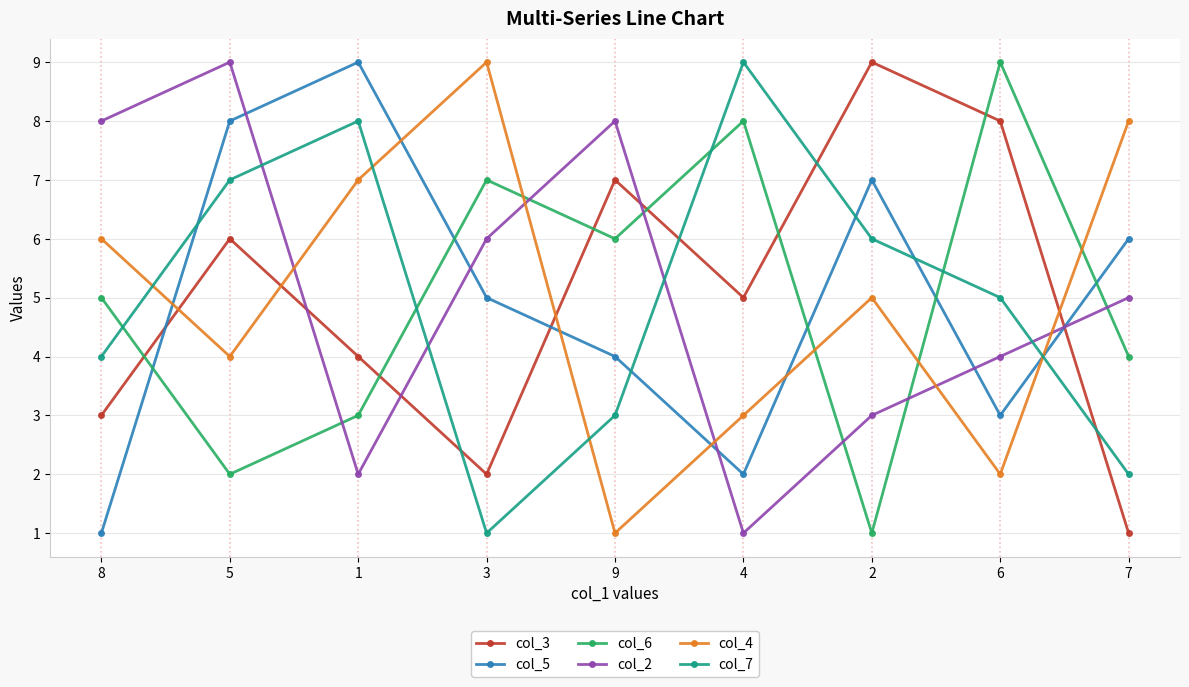

Where is the first local minimum for col_5?

4